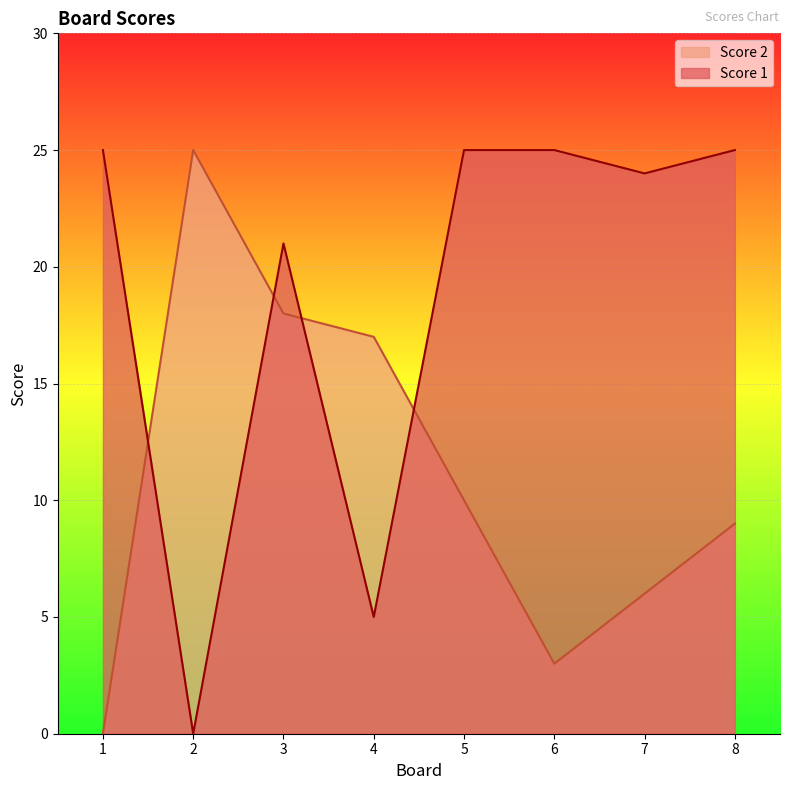

True or false: Score 1 has a value of 25 at 6.

True